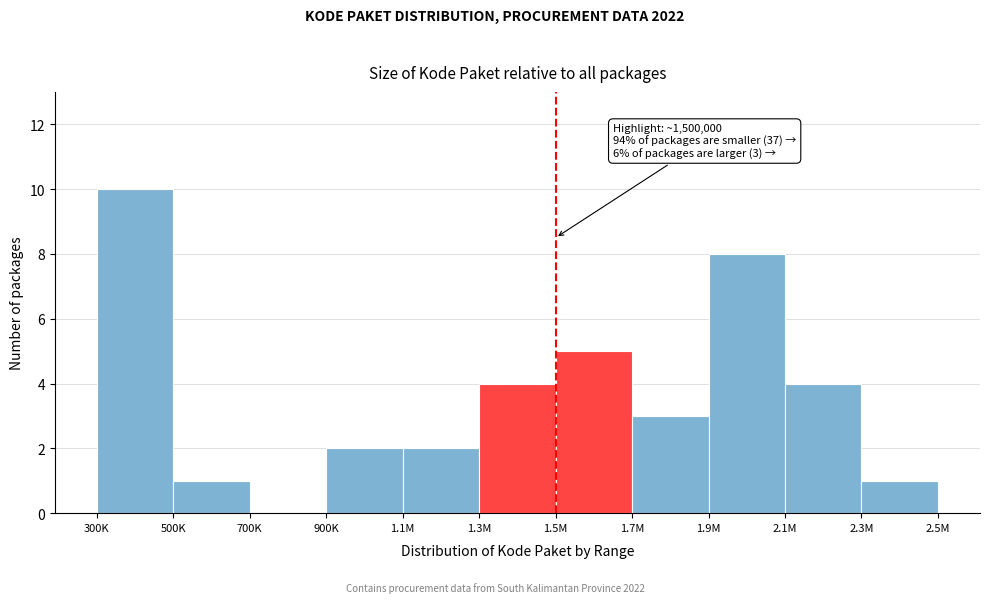

Reading left to right, transcribe all the data shown in this chart.

300K=10	500K=1	700K=0	900K=2	1.1M=2	1.3M=4	1.5M=5	1.7M=3	1.9M=8	2.1M=4	2.3M=1